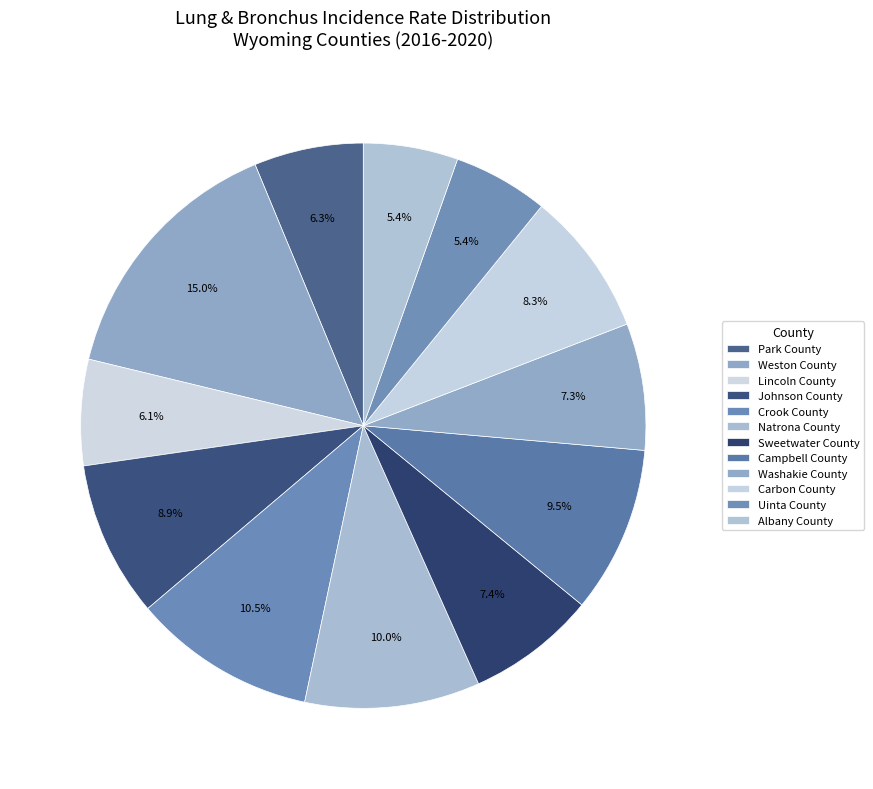

Does any single category account for the majority?

No